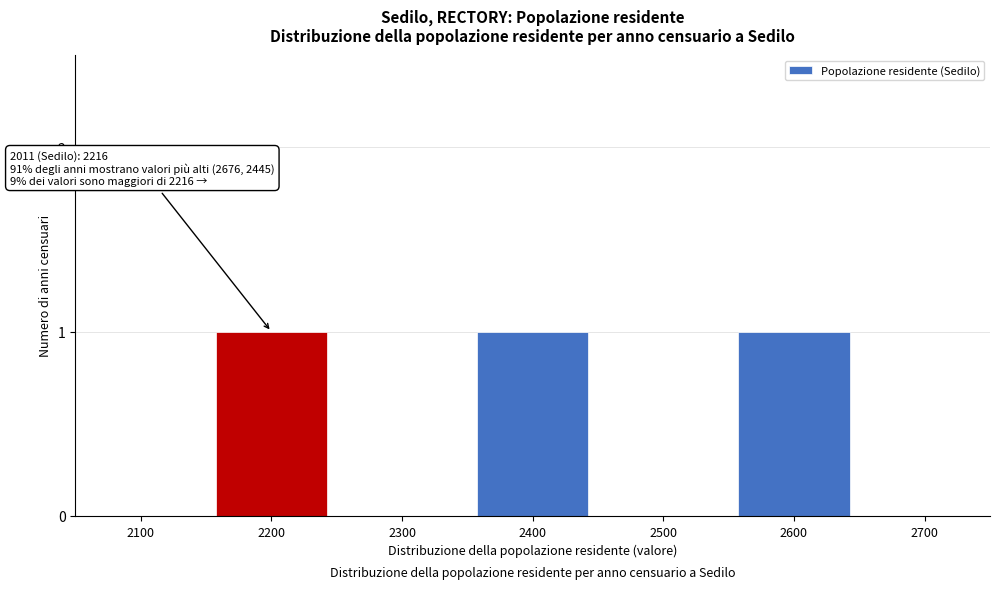

Reading left to right, list all the values displayed in this chart.

2100=0	2200=1	2300=0	2400=1	2500=0	2600=1	2700=0